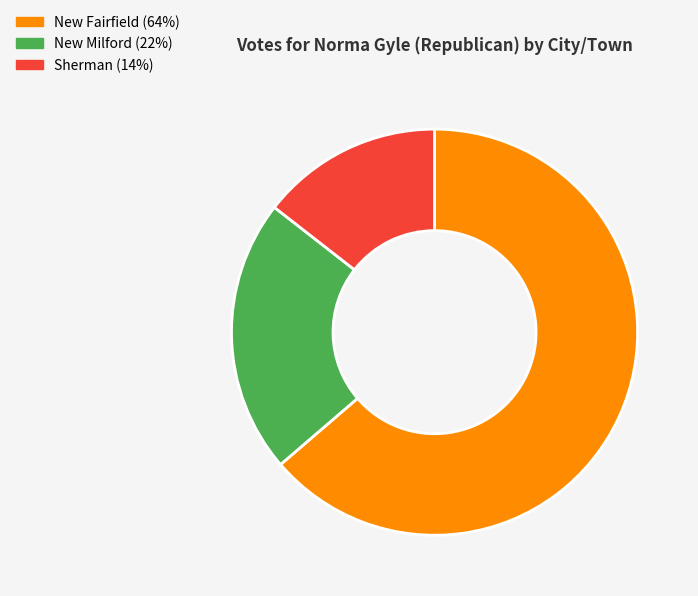

Do New Milford and Sherman together represent more than half of the pie?

No